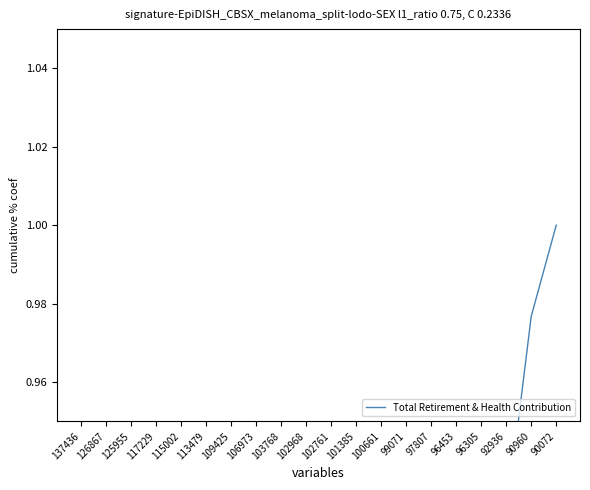

What is the difference between the values at 101385 and 96453?

0.2